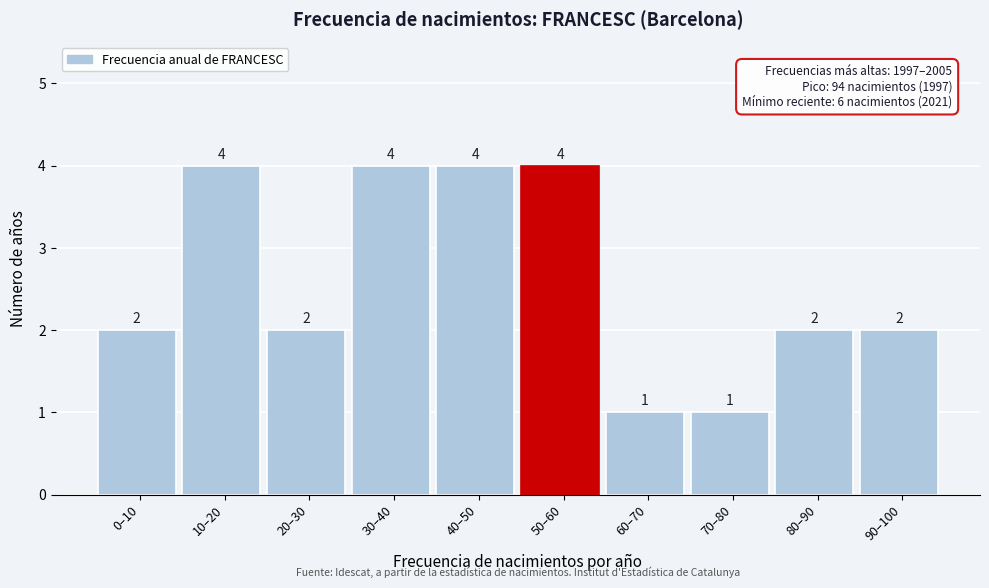

Reading right to left, extract all data points from this chart.

2	2	1	1	4	4	4	2	4	2